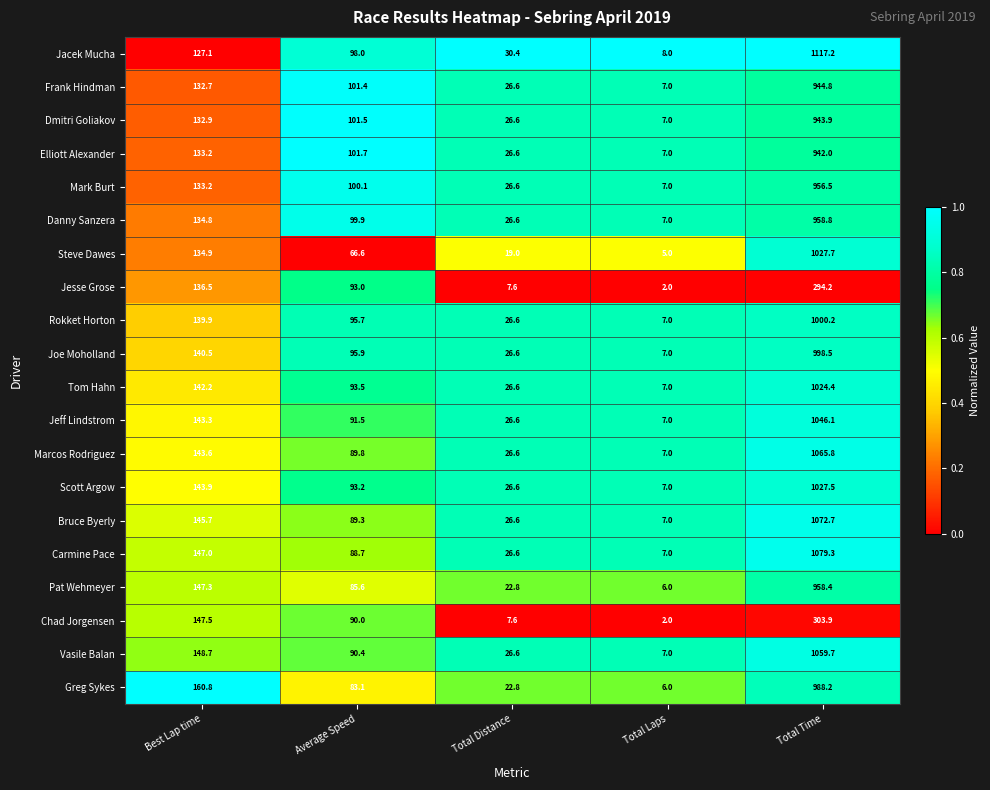

Rank the series by their maximum value, from highest to lowest.

Jacek Mucha, Carmine Pace, Bruce Byerly, Marcos Rodriguez, Vasile Balan, Jeff Lindstrom, Steve Dawes, Scott Argow, Tom Hahn, Rokket Horton, Joe Moholland, Greg Sykes, Danny Sanzera, Pat Wehmeyer, Mark Burt, Frank Hindman, Dmitri Goliakov, Elliott Alexander, Chad Jorgensen, Jesse Grose